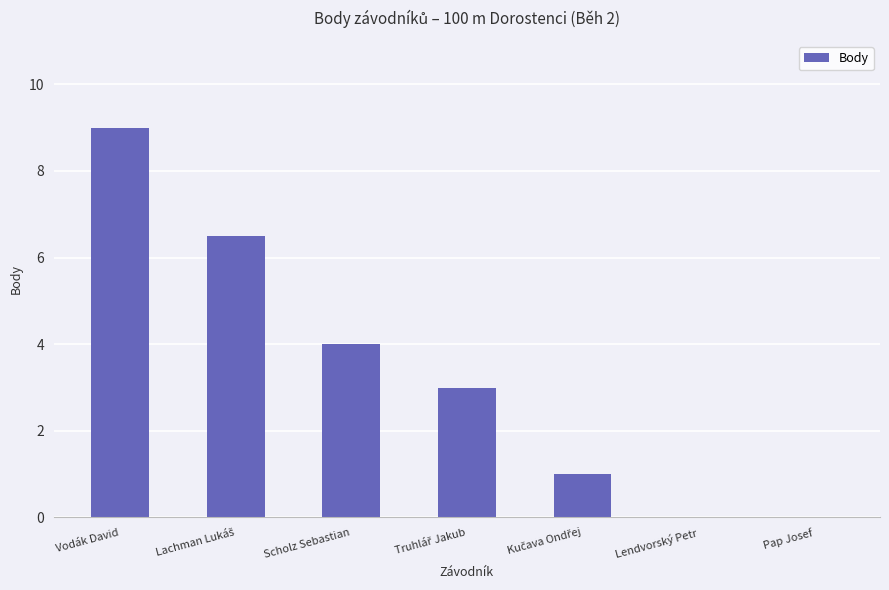

True or false: the data shows 0.0 at Pap Josef.

True